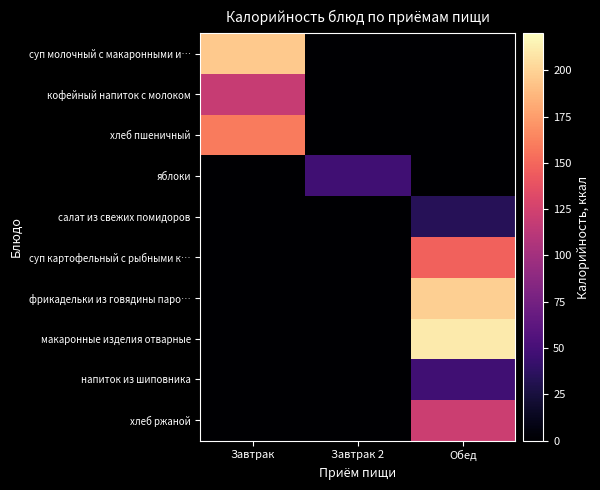

Reading left to right, what are all the values shown in this chart?

суп молочный с макаронными и…: Завтрак=195.1	Завтрак 2=0.0	Обед=0.0
кофейный напиток с молоком: Завтрак=118.7	Завтрак 2=0.0	Обед=0.0
хлеб пшеничный: Завтрак=159.0	Завтрак 2=0.0	Обед=0.0
яблоки: Завтрак=0.0	Завтрак 2=47.0	Обед=0.0
салат из свежих помидоров: Завтрак=0.0	Завтрак 2=0.0	Обед=34.2
суп картофельный с рыбными к…: Завтрак=0.0	Завтрак 2=0.0	Обед=147.6
фрикадельки из говядины паро…: Завтрак=0.0	Завтрак 2=0.0	Обед=197.8
макаронные изделия отварные: Завтрак=0.0	Завтрак 2=0.0	Обед=211.1
напиток из шиповника: Завтрак=0.0	Завтрак 2=0.0	Обед=46.9
хлеб ржаной: Завтрак=0.0	Завтрак 2=0.0	Обед=122.0